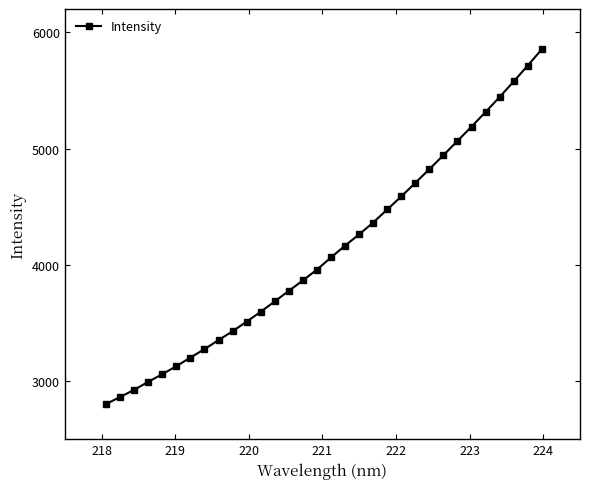

What is the greatest value displayed?

5853.0